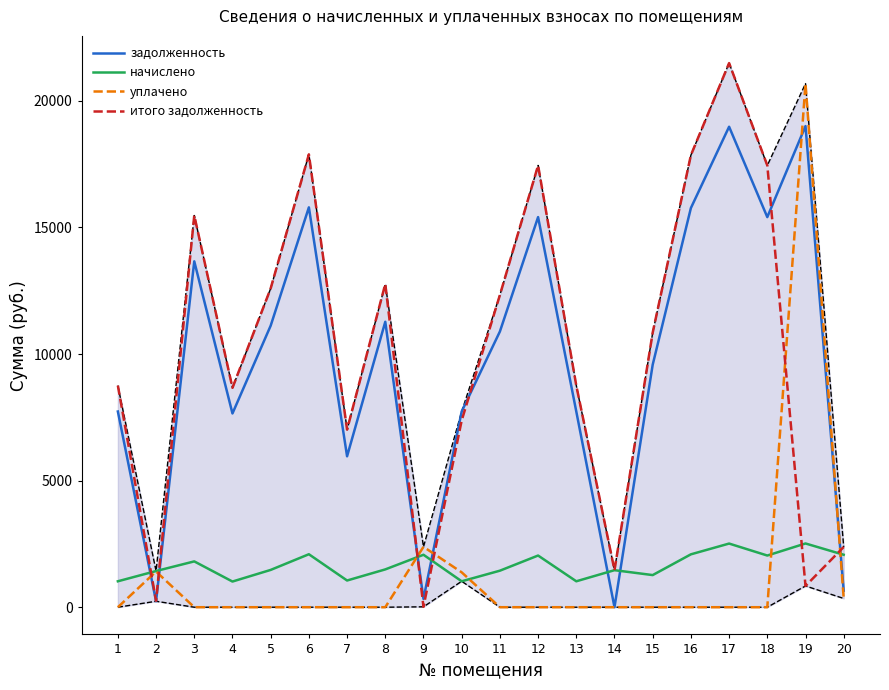

The value of начислено at 10 is 1024.0. True or false?

True